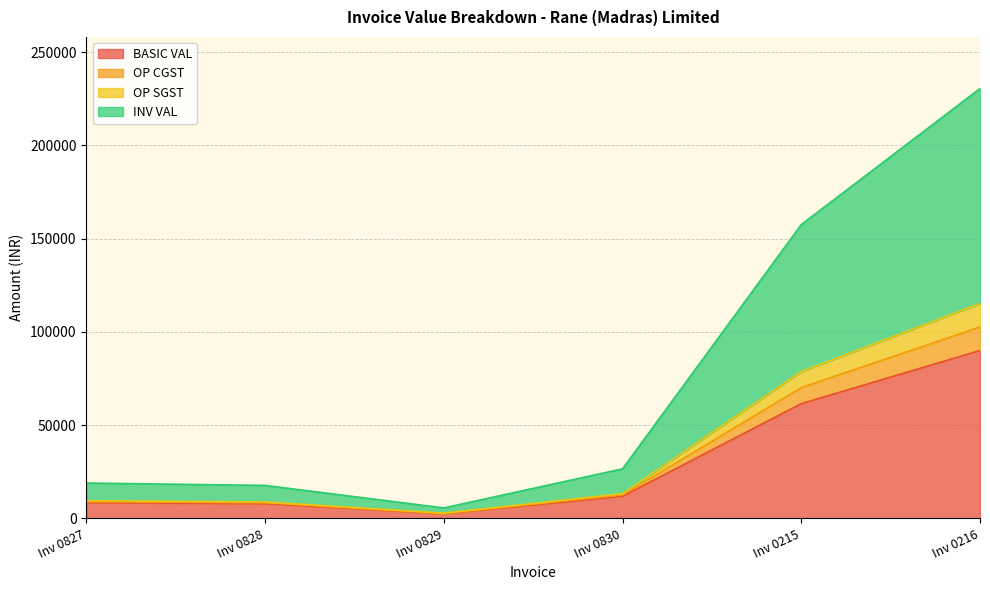

Does the chart display data point markers on the line(s)?

No